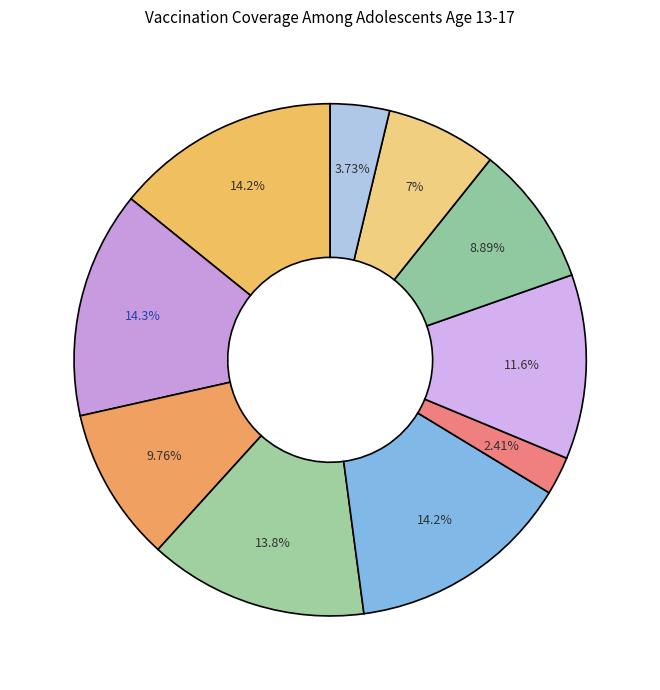

Is there a majority slice in this chart?

No